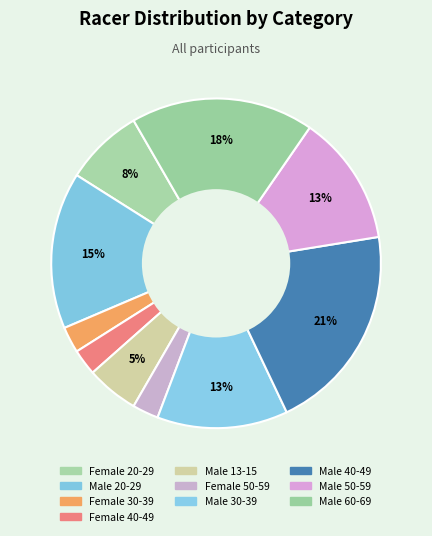

Which slice is the largest?

Male 40-49